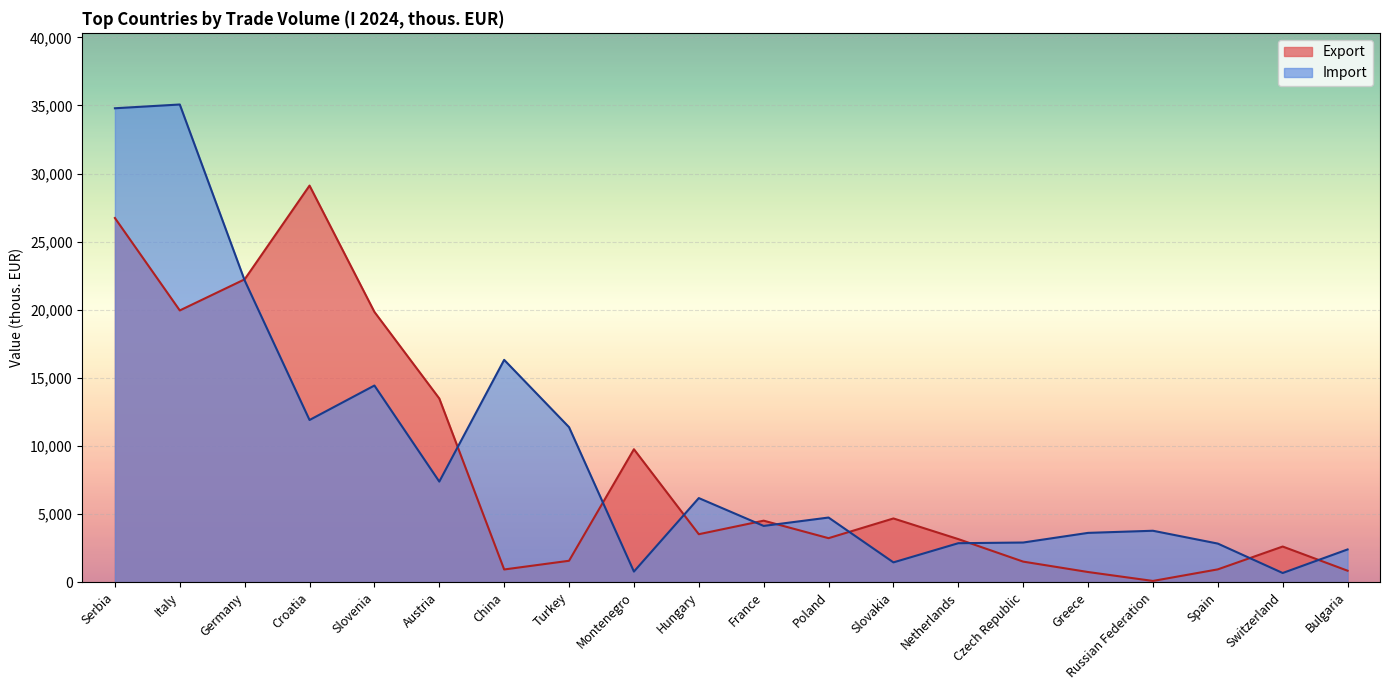

At which category does Import reach its first local peak?

Italy